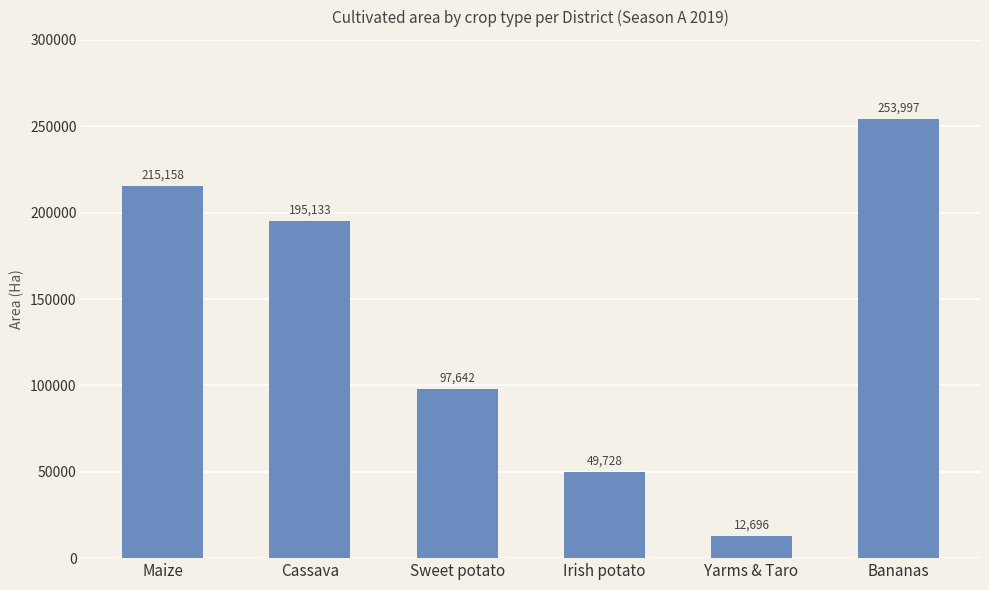

What is the sum of the values at Cassava and Yarms & Taro?

207829